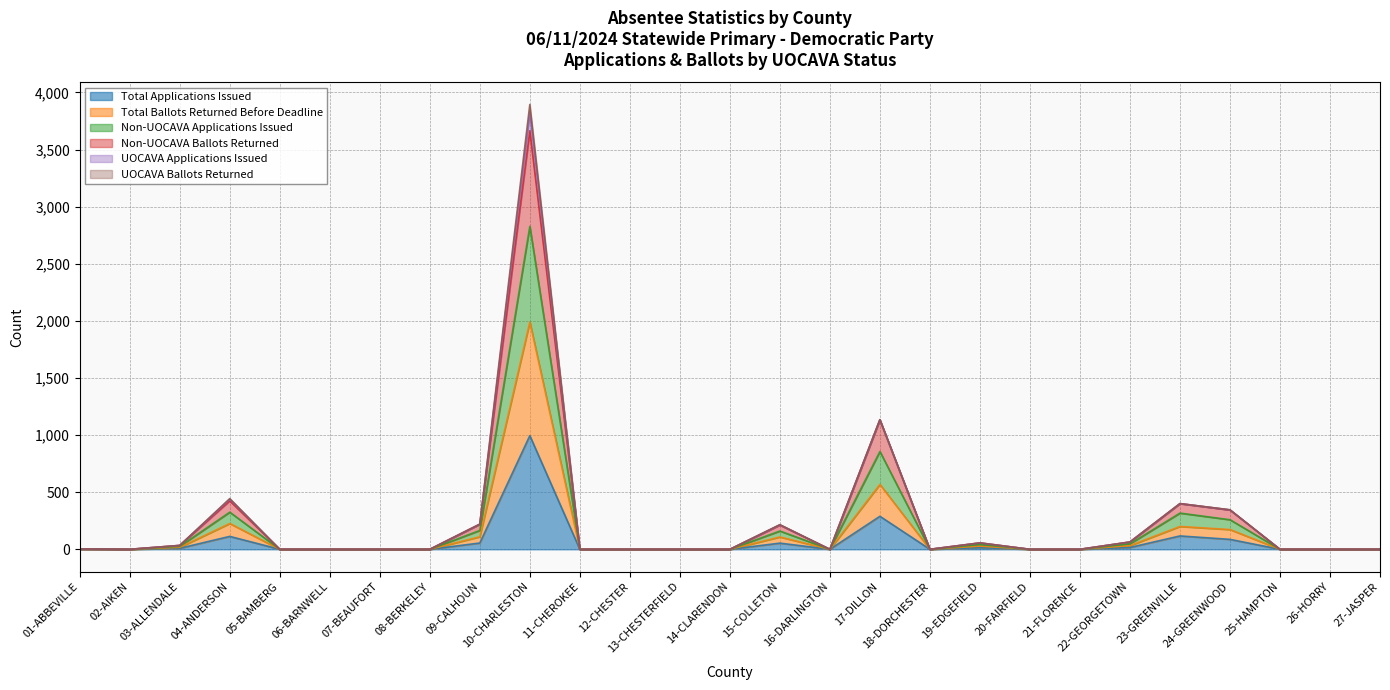

Which category has the highest value in the Total Applications Issued series?

10-CHARLESTON